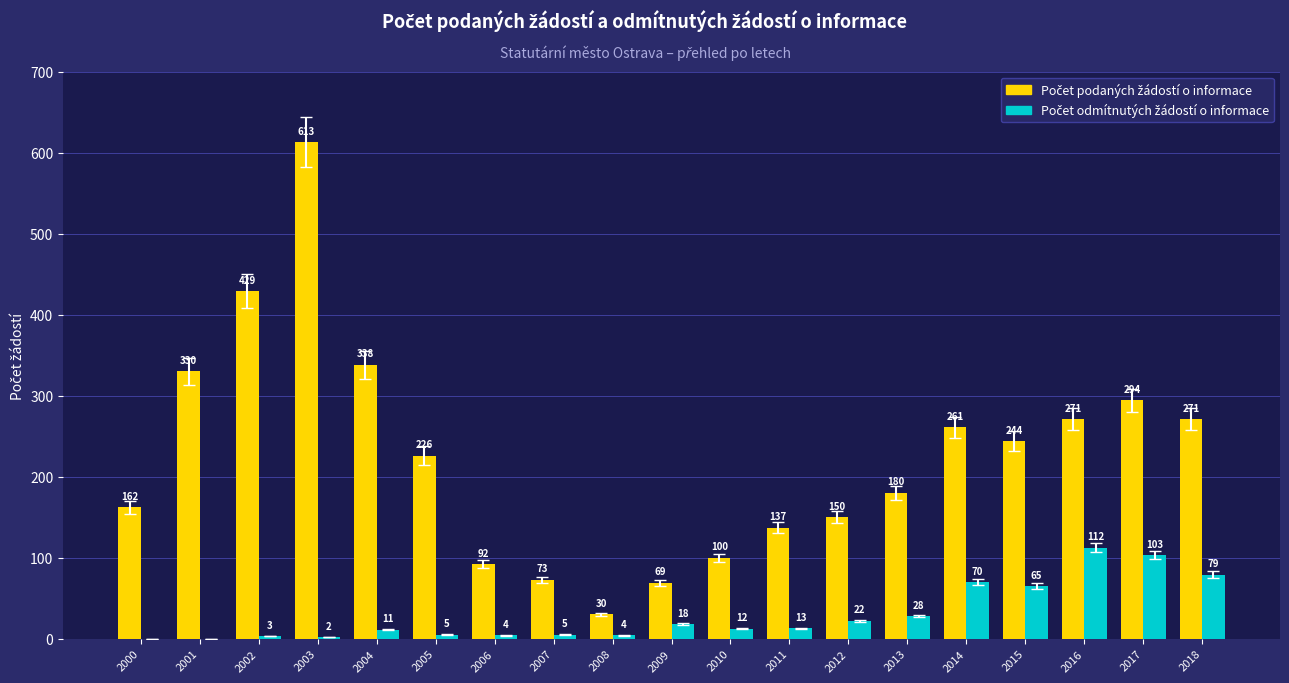

Does the chart contain stacked bars?

No